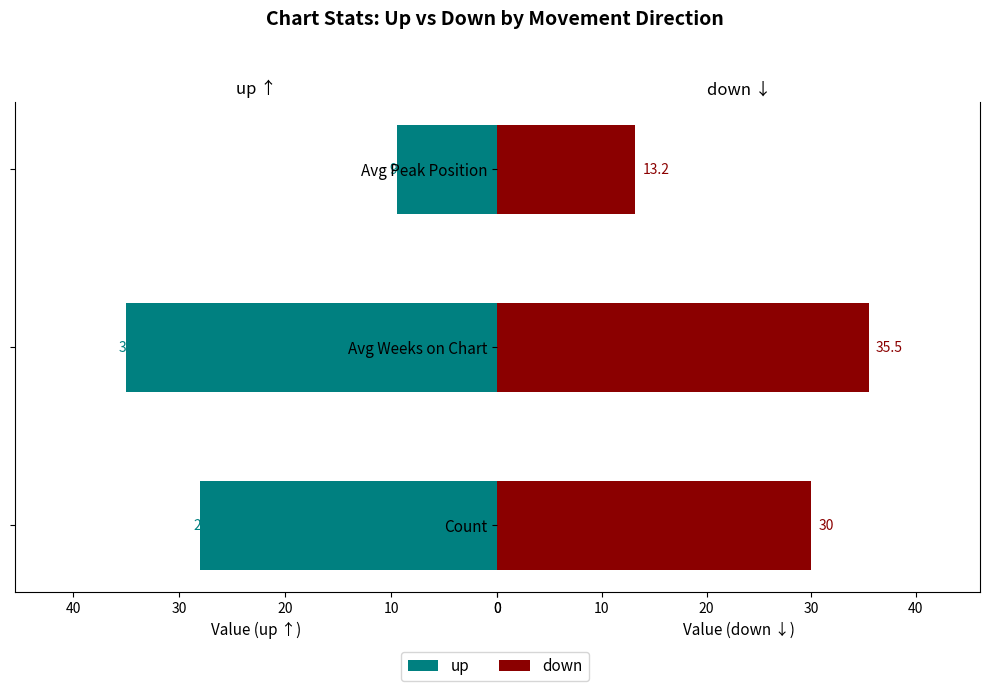

What is the difference between the maximum and minimum values in the down series?

22.3